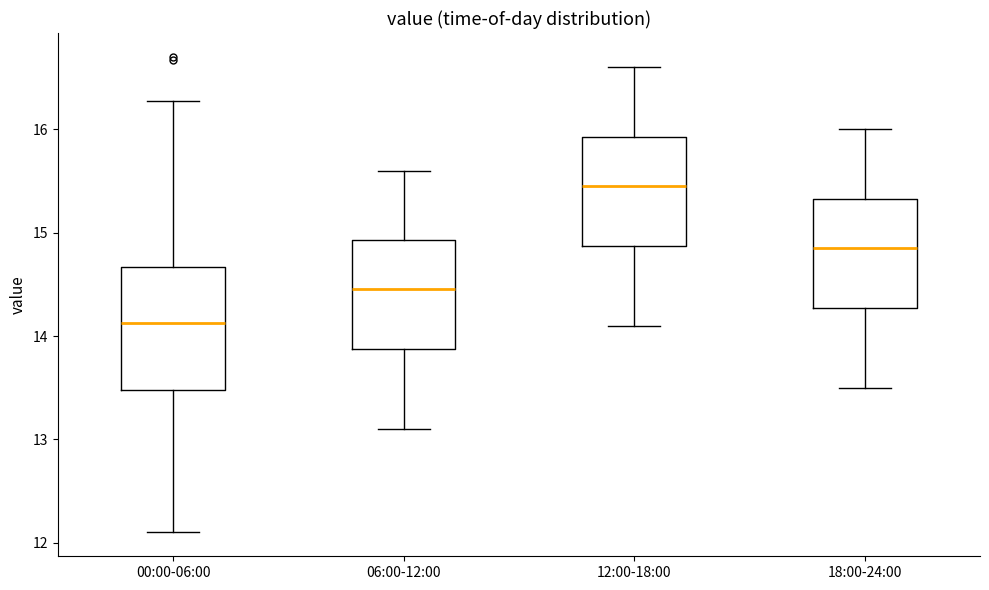

Where does the median line of the box for 00:00-06:00 sit on the y-axis? The values are not printed on the chart, so give them approximately, as read against the axis.

14.1